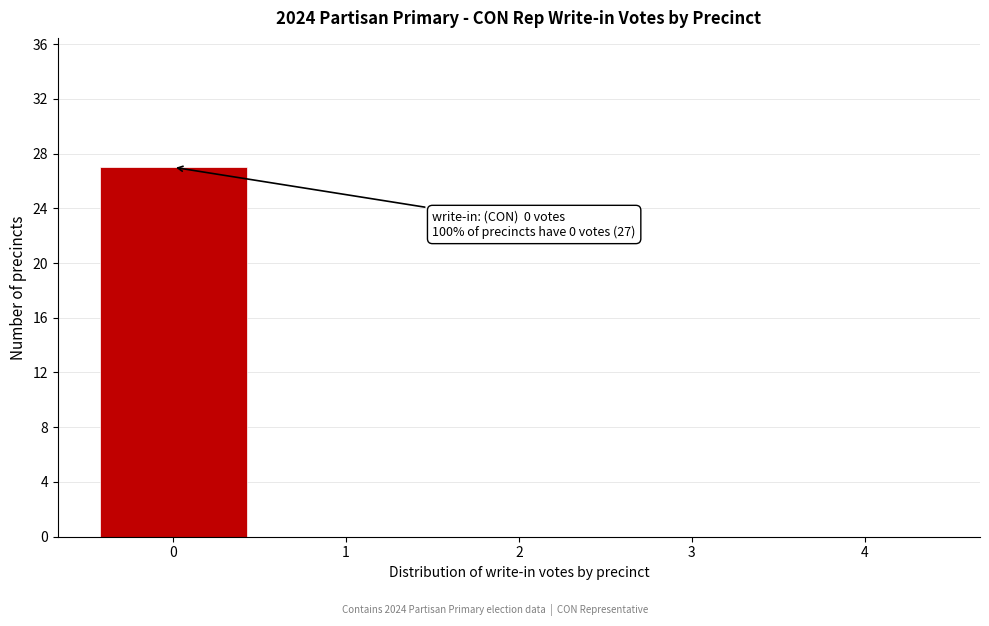

Reading left to right, list all the values displayed in this chart.

0=27	1=0	2=0	3=0	4=0